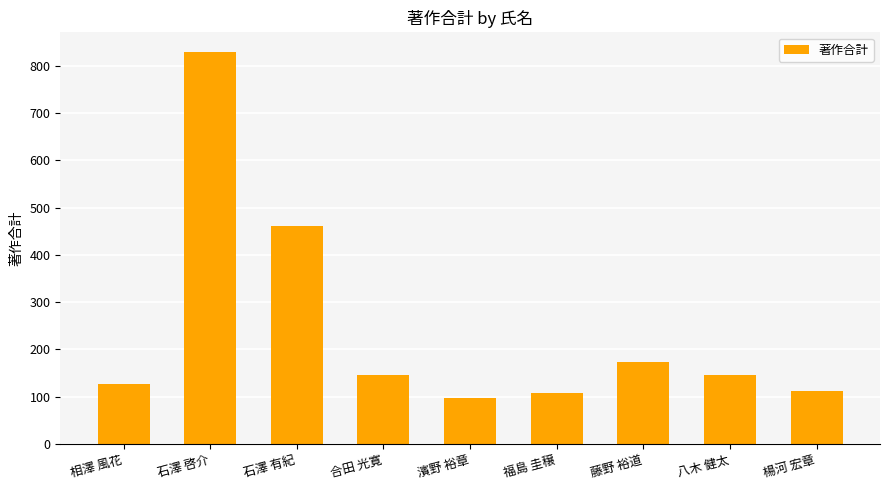

What position from the left is 藤野 裕道?

7